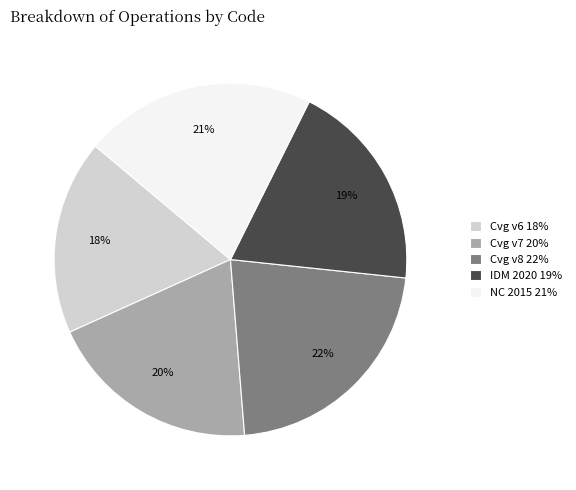

To the nearest percent, what portion does Cvg v7 20% represent?

20%